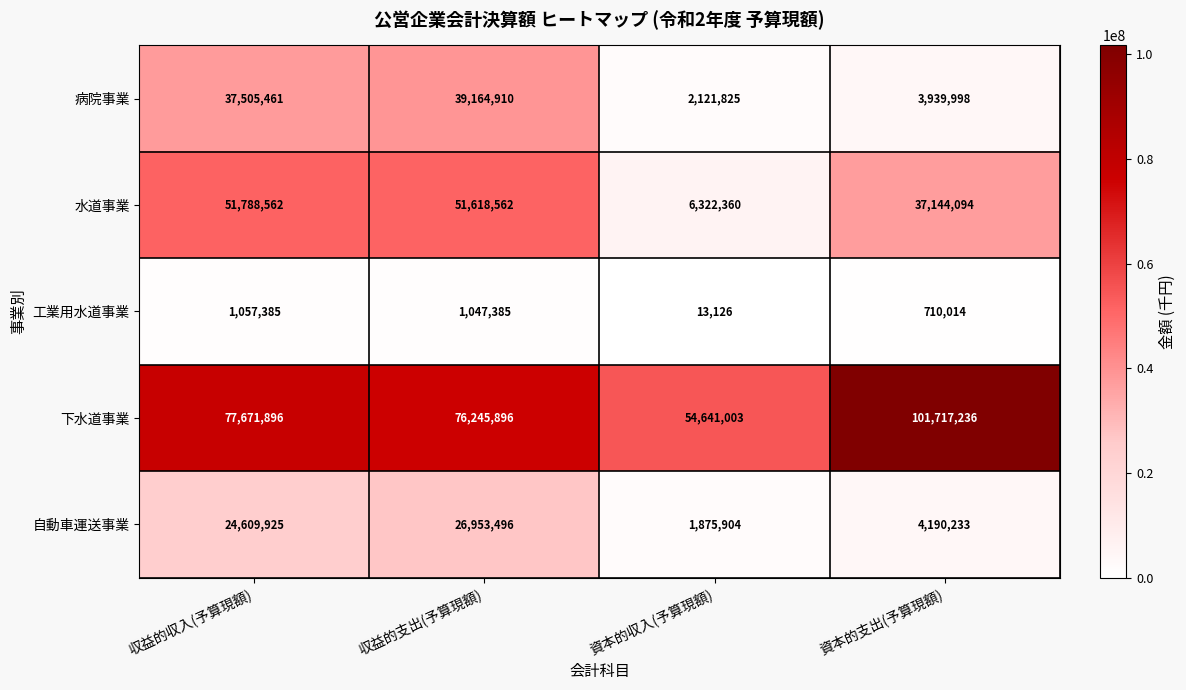

What is the sum of the 下水道事業 values at 資本的支出(予算現額) and 収益的支出(予算現額)?

177963132